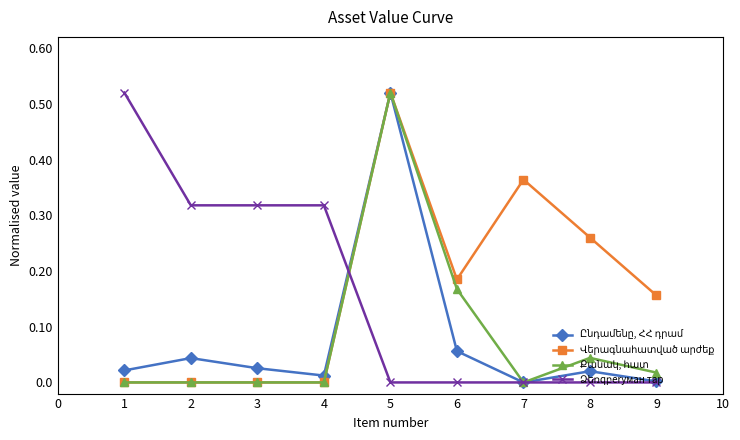

At which category is the sum across all series the highest?

5